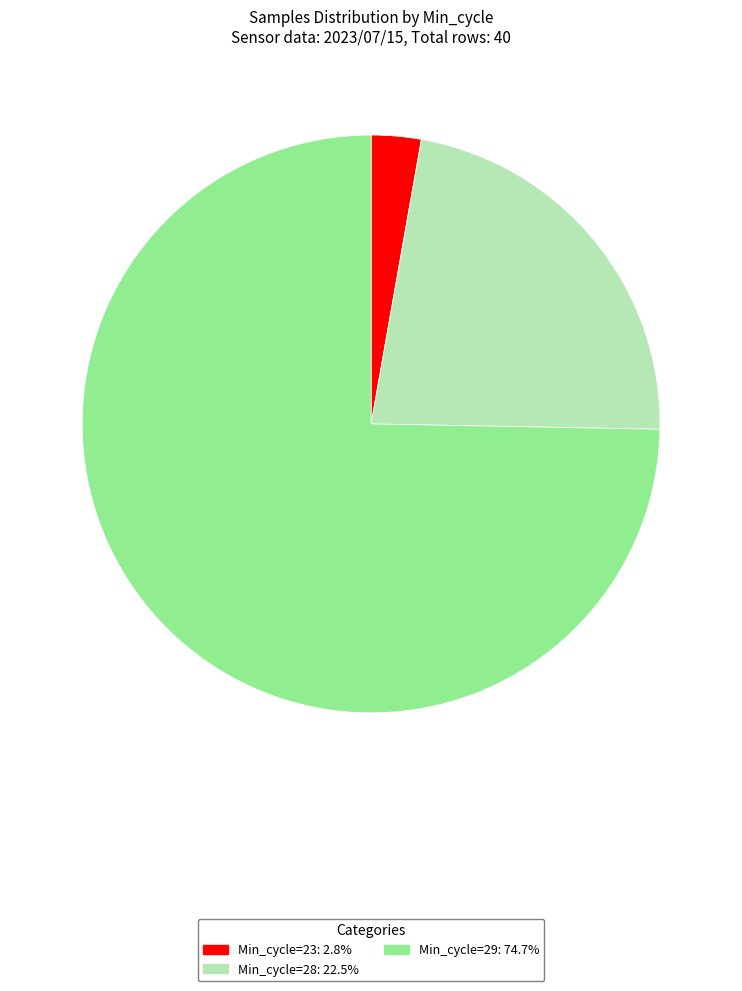

Is there a majority slice in this chart?

Yes